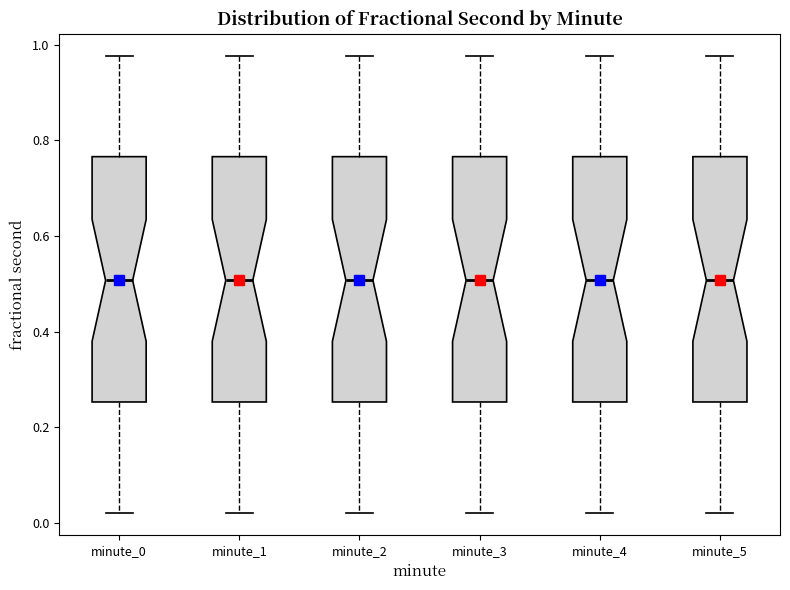

Where is the lower edge of the box for minute_5 on the y-axis? The values are not printed on the chart, so give them approximately, as read against the axis.

0.26